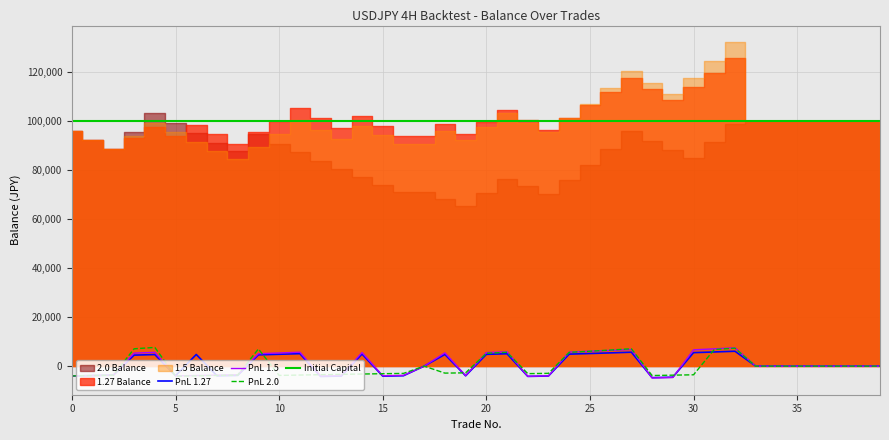

What is the lowest value of the PnL 1.27 series?

-4708.3